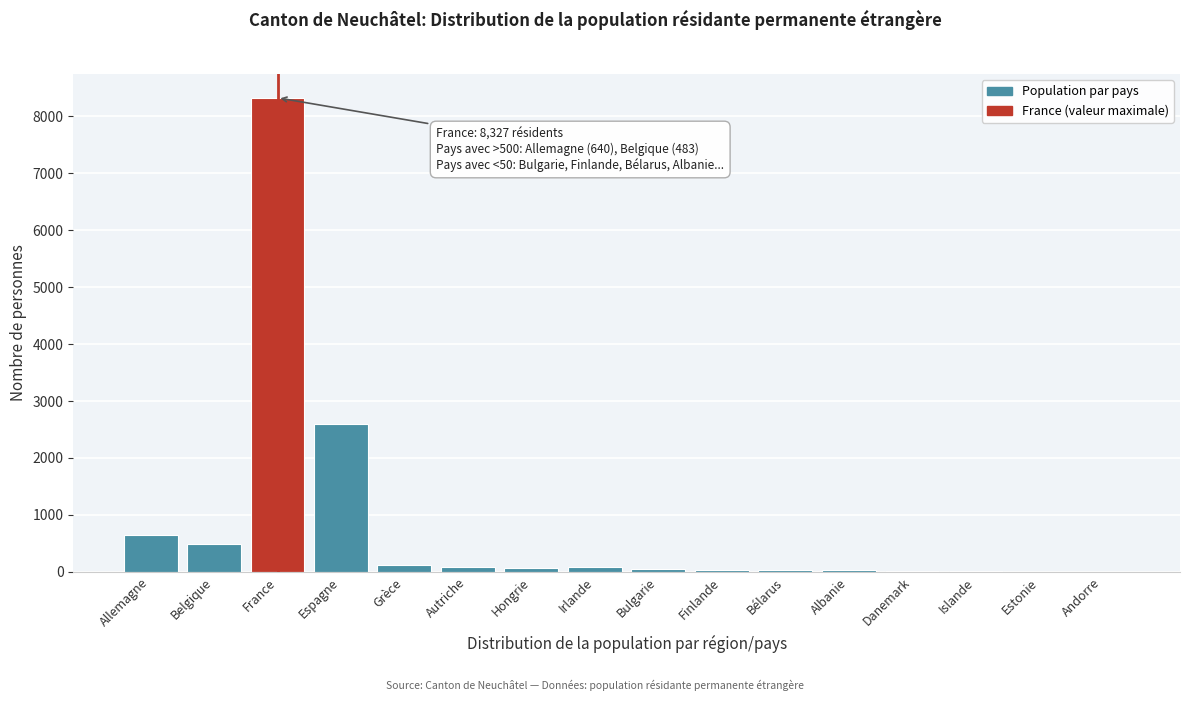

What is the sum of all values?

12571